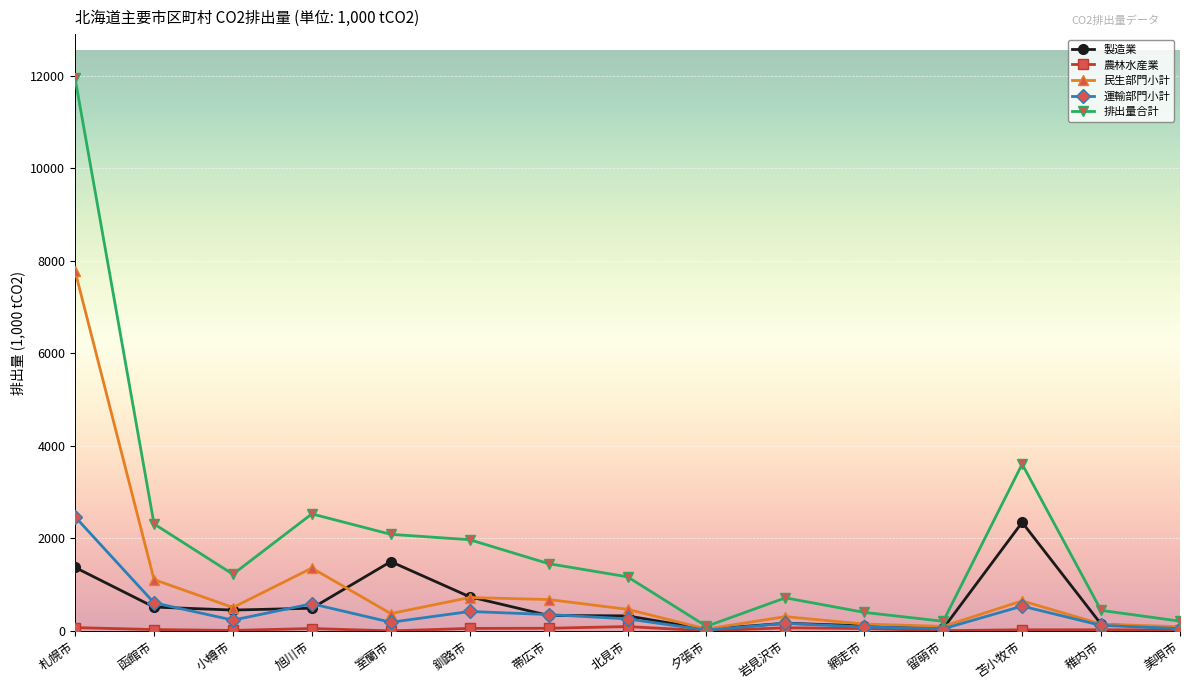

What is the label of the 8th point from the left?

北見市